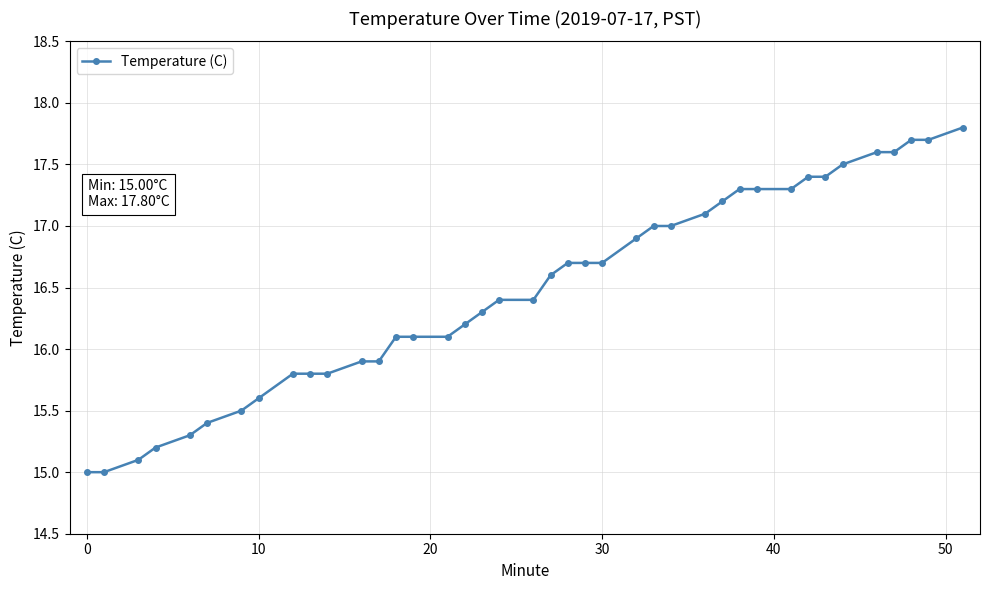

What is the maximum value shown in the chart?

17.8